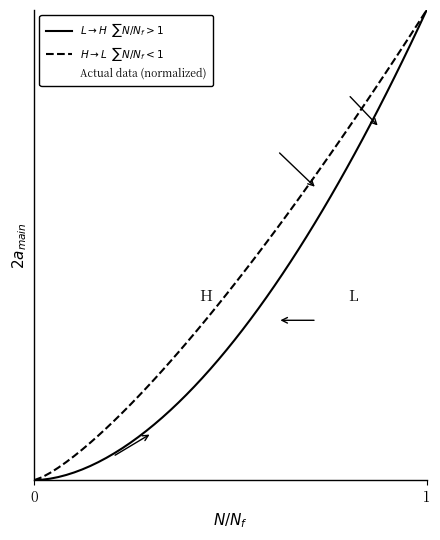

Is it true that the value at Holubářová is 0.4?

False